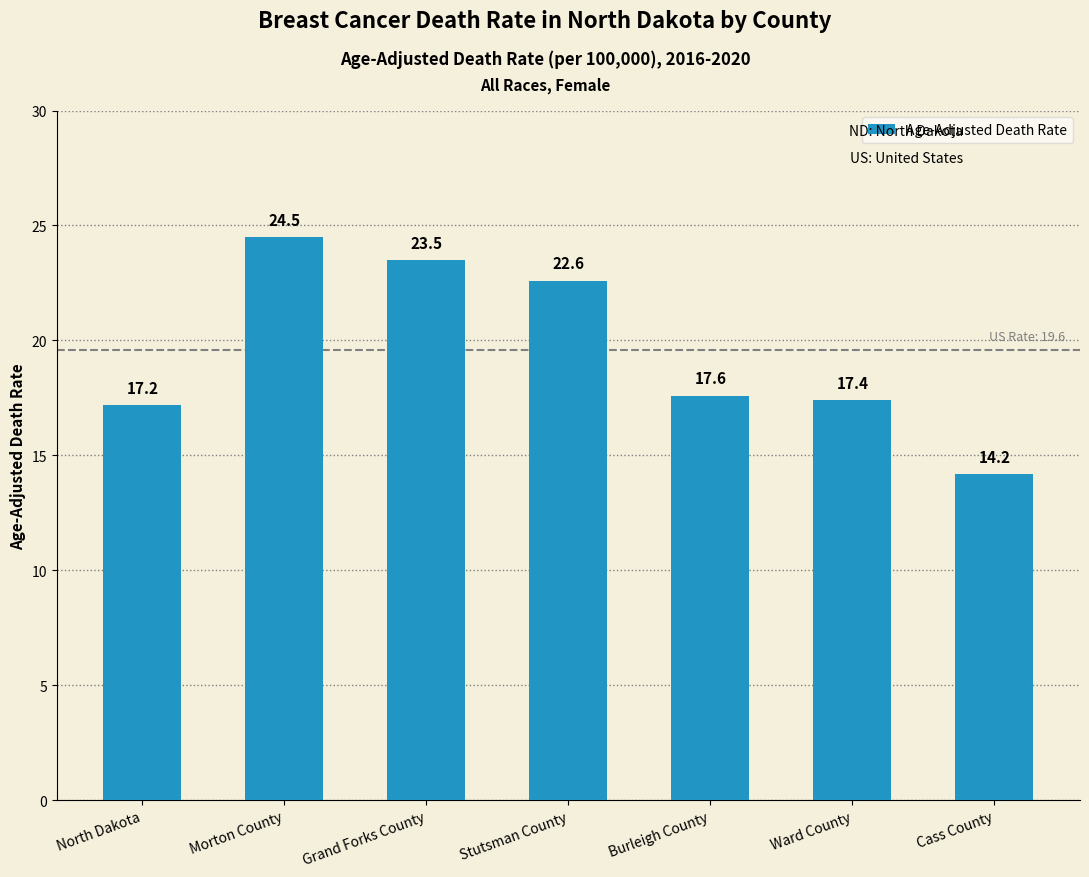

Reading left to right, list all the values displayed in this chart.

North Dakota=17.2	Morton County=24.5	Grand Forks County=23.5	Stutsman County=22.6	Burleigh County=17.6	Ward County=17.4	Cass County=14.2